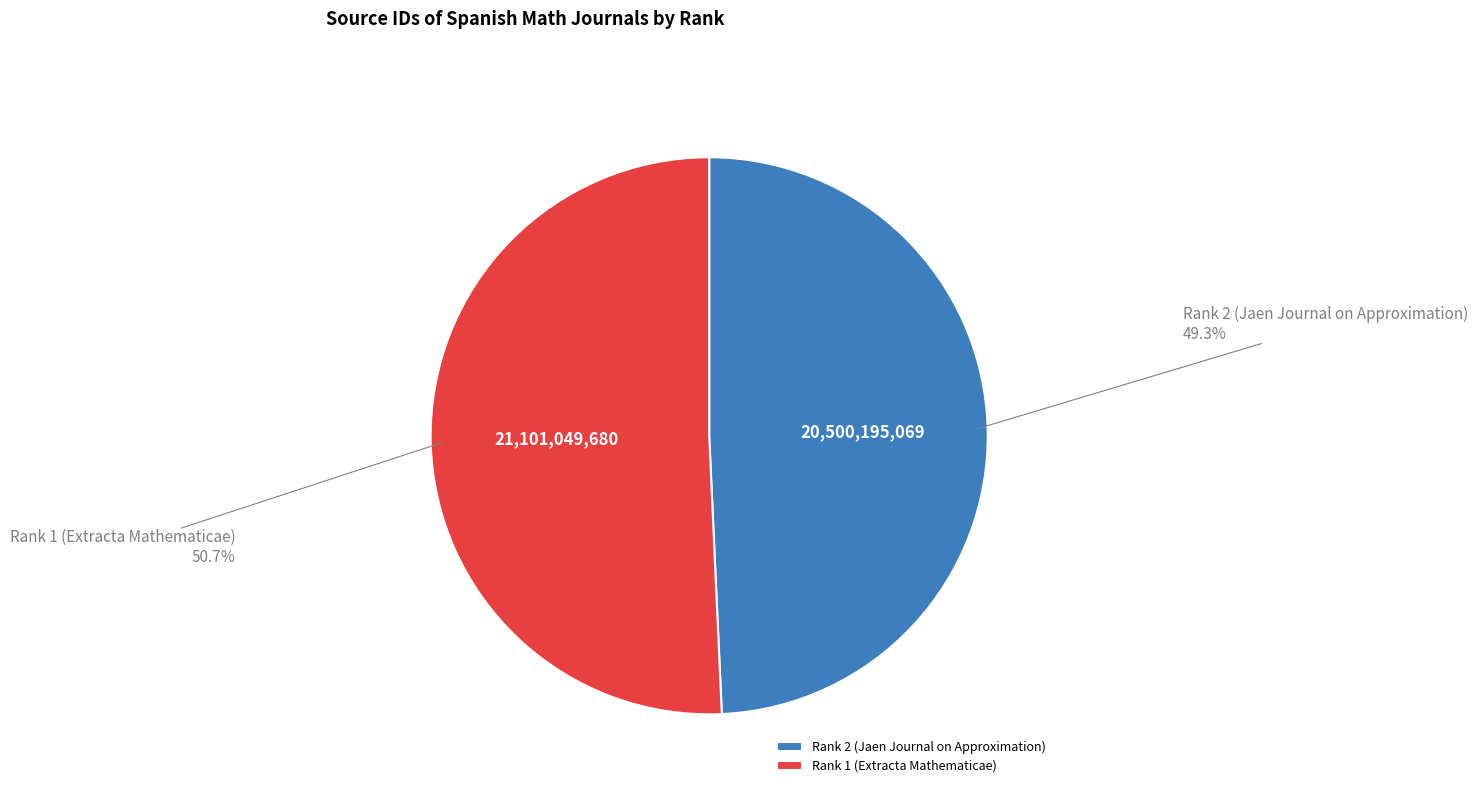

True or false: Rank 1 (Extracta Mathematicae) accounts for 38% of the total.

False